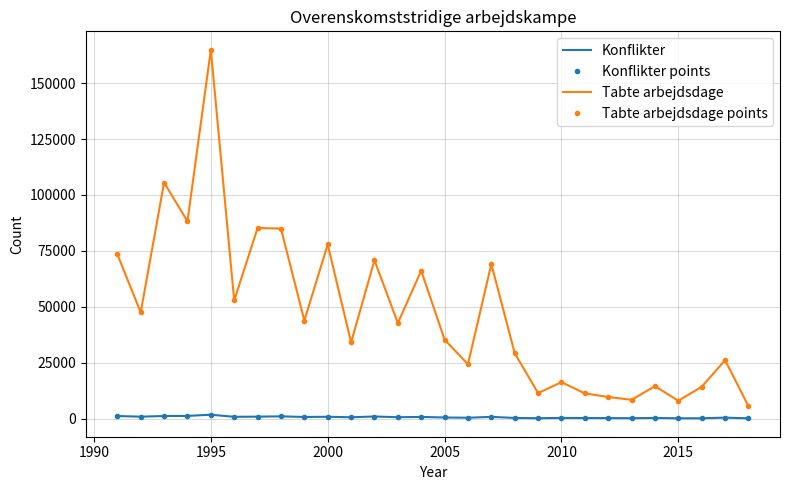

True or false: Konflikter points and Tabte arbejdsdage cross at least once.

False